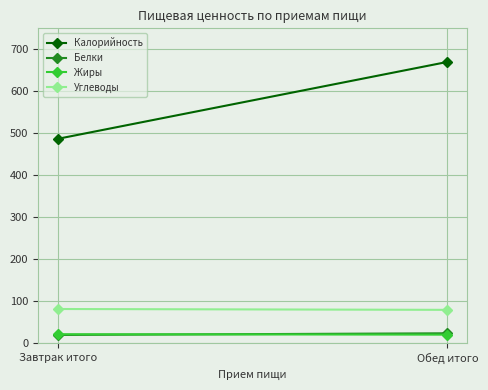

Reading right to left, list all the values displayed in this chart.

Калорийность: 670.0	487.0
Белки: 24.2	20.2
Жиры: 21.0	22.0
Углеводы: 80.0	82.0